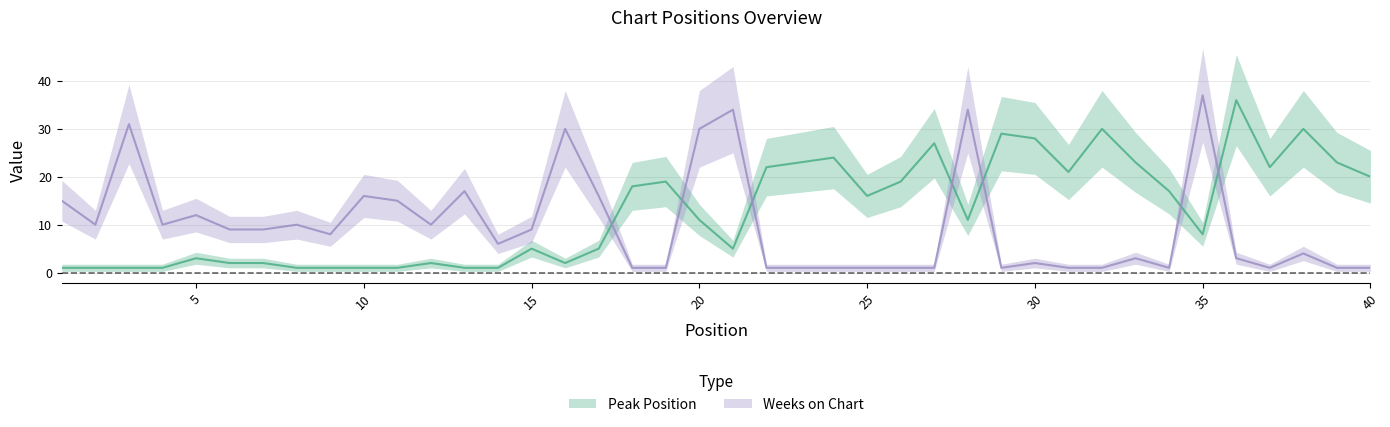

Is this an area chart (filled region under the line)?

No